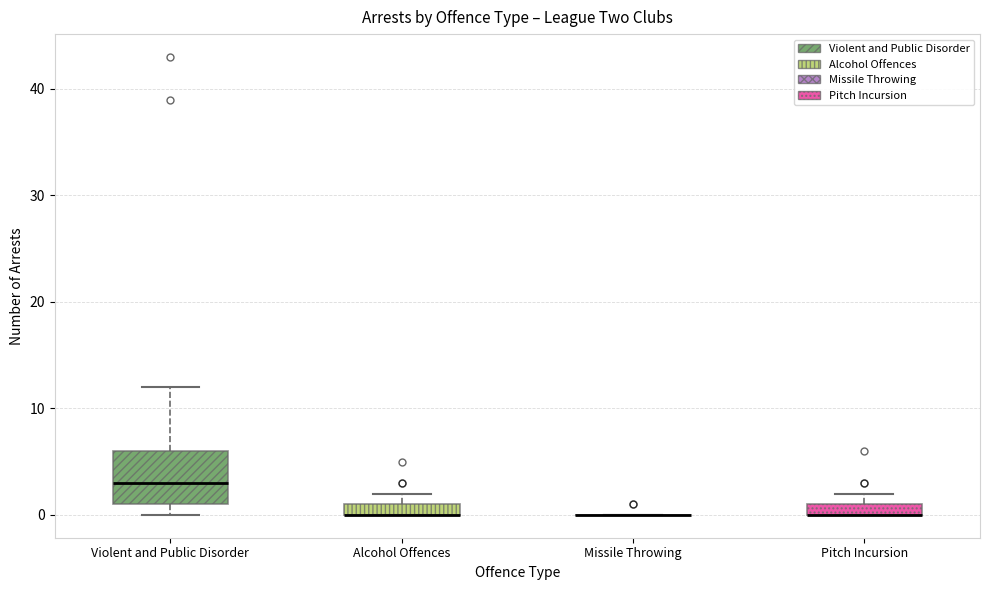

Which box is the tallest, from its lower edge to its upper edge?

Violent and Public Disorder